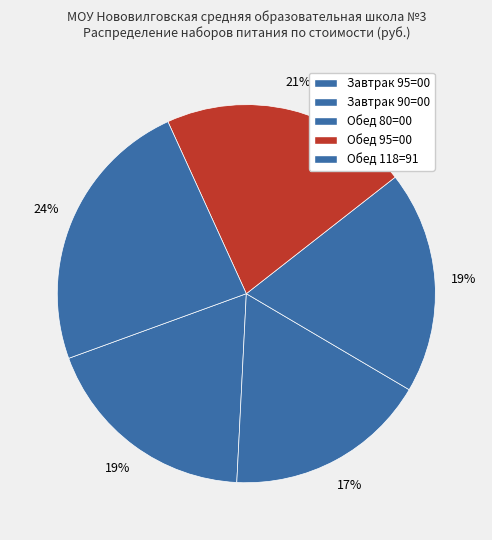

Which category has the biggest portion of the pie?

Обед 118=91